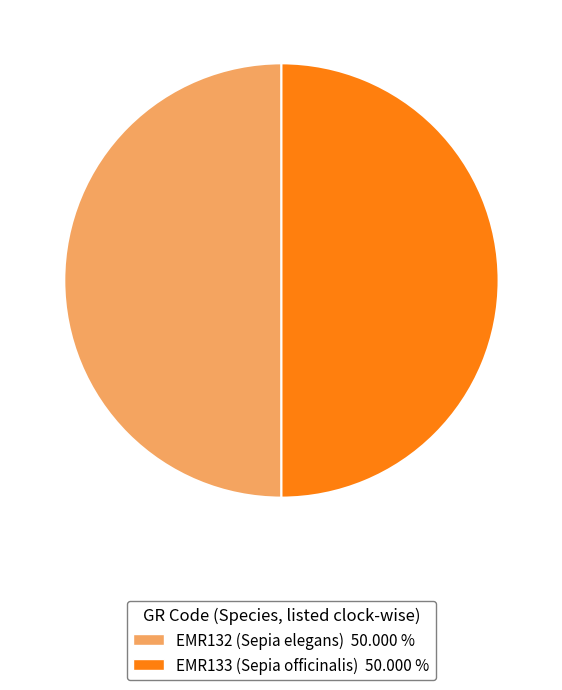

What is the ratio of the value at EMR133 (Sepia officinalis) 50.000 % to the value at EMR132 (Sepia elegans) 50.000 %?

1.0